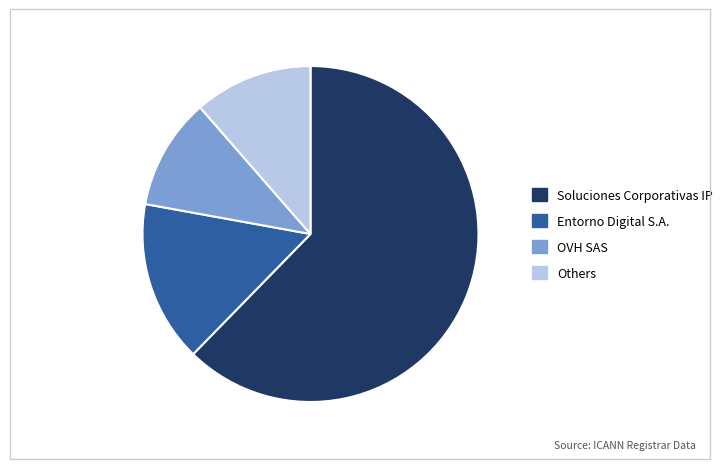

Is there any slice that represents more than half of the pie?

Yes